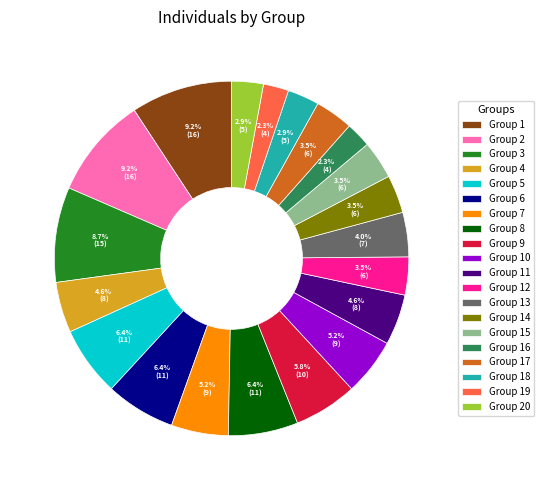

Count the number of slices in the pie.

20